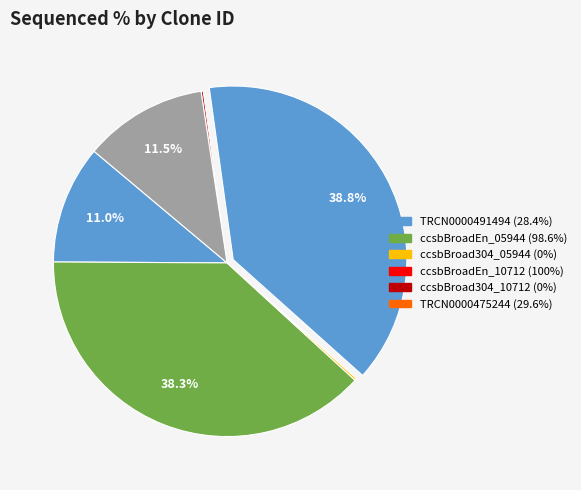

To the nearest percent, what is the difference between the largest and smallest slice percentages?

39%